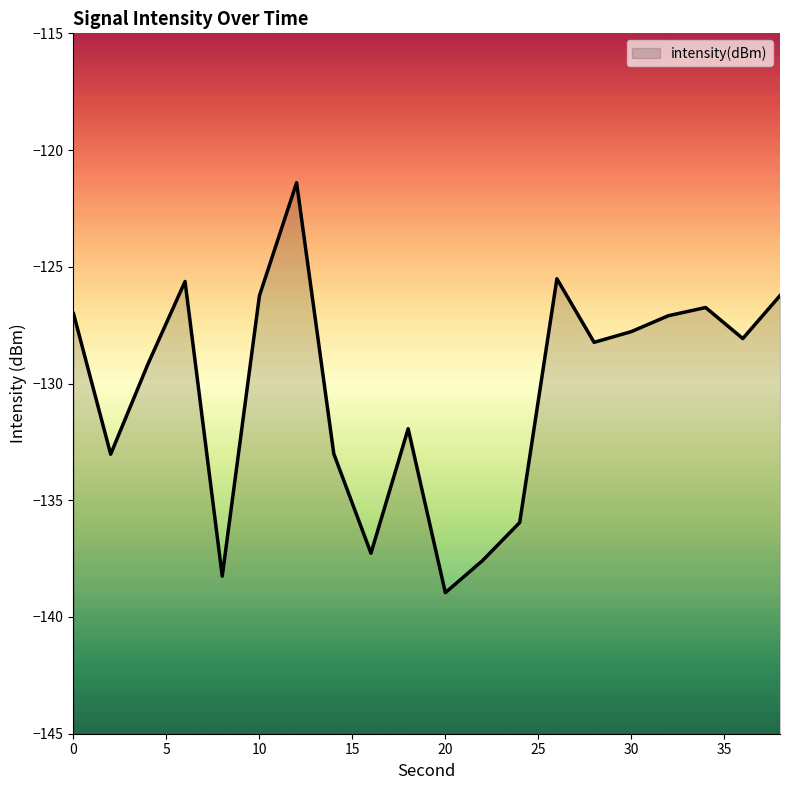

Reading right to left, what are all the values shown in this chart?

-126.2	-128.1	-126.7	-127.1	-127.8	-128.2	-125.5	-136.0	-137.6	-139.0	-131.9	-137.3	-133.0	-121.4	-126.2	-138.3	-125.6	-129.2	-133.0	-127.0